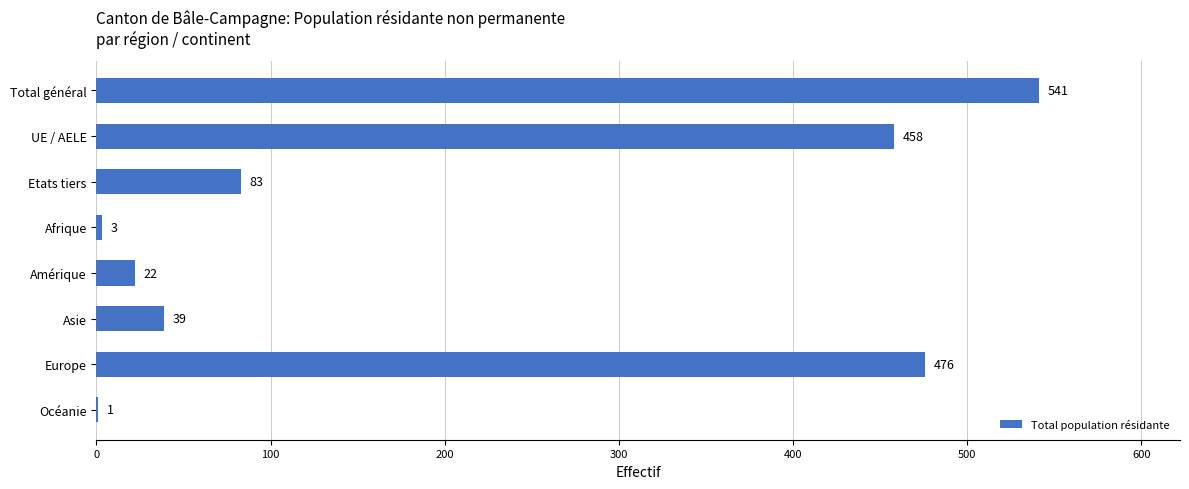

Between Océanie and Europe, which is larger?

Europe